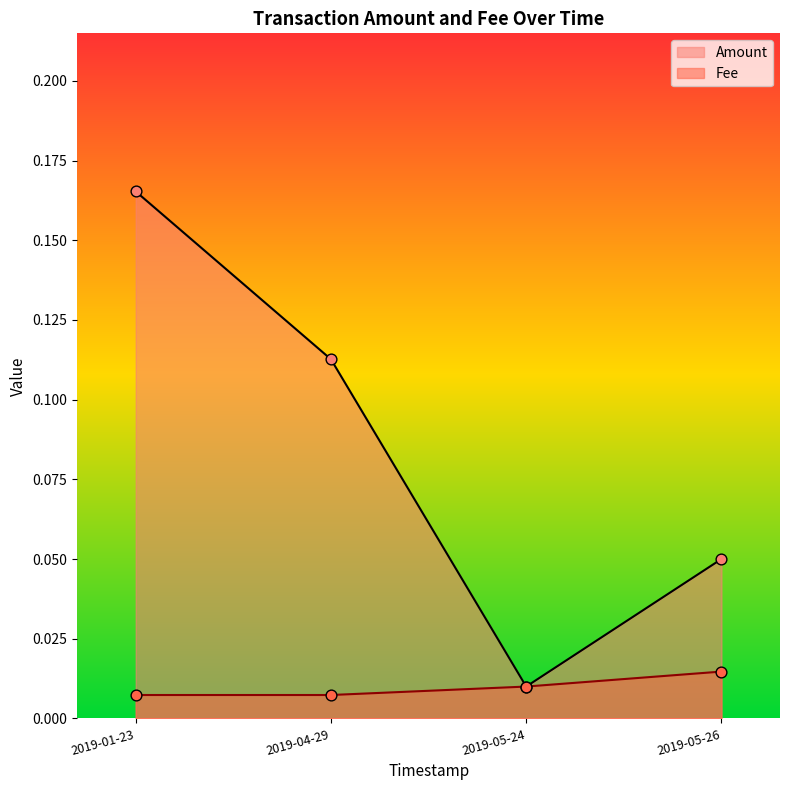

At which category is the sum across all series the highest?

2019-01-23